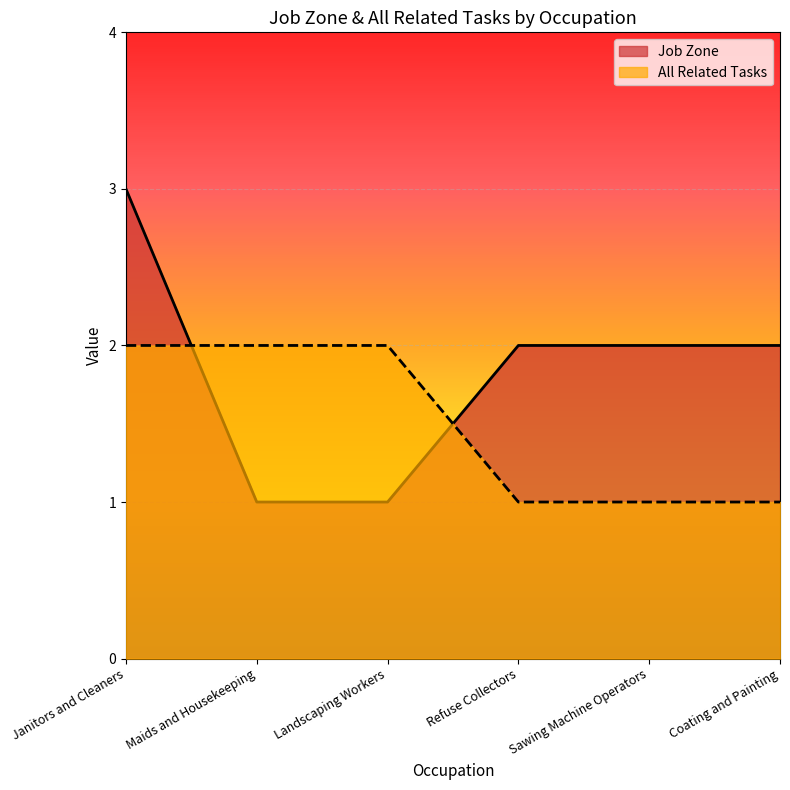

True or false: All Related Tasks has a value of 1 at Coating and Painting.

True